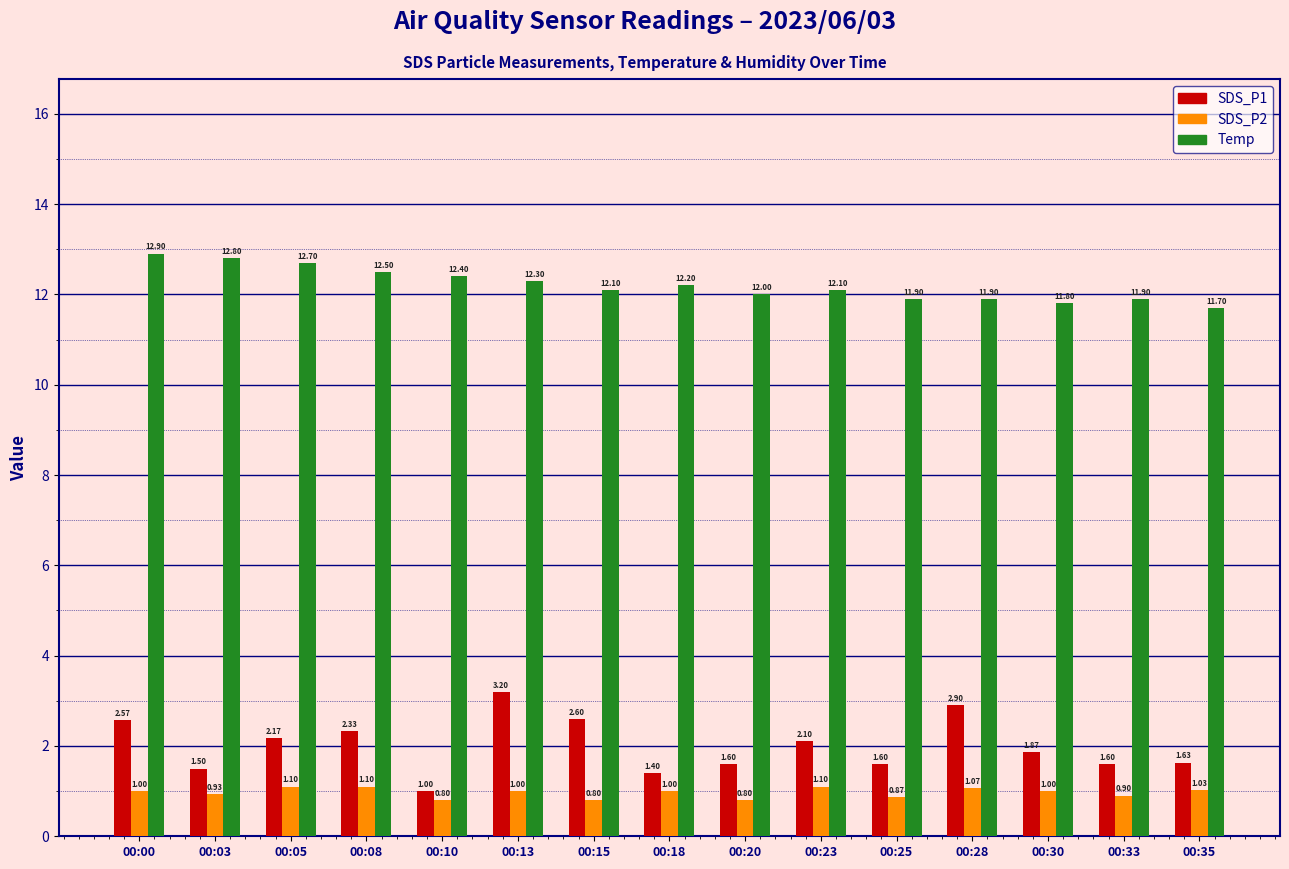

What is the lowest value of the SDS_P2 series?

0.8